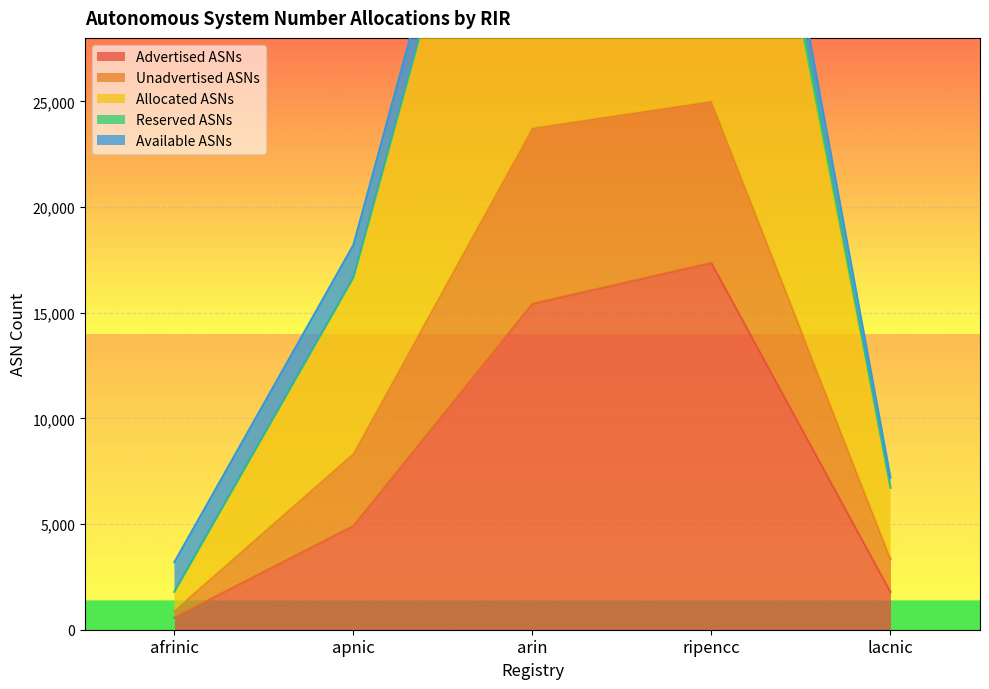

Is the value of Unadvertised ASNs at afrinic greater than the value of Advertised ASNs at ripencc?

No